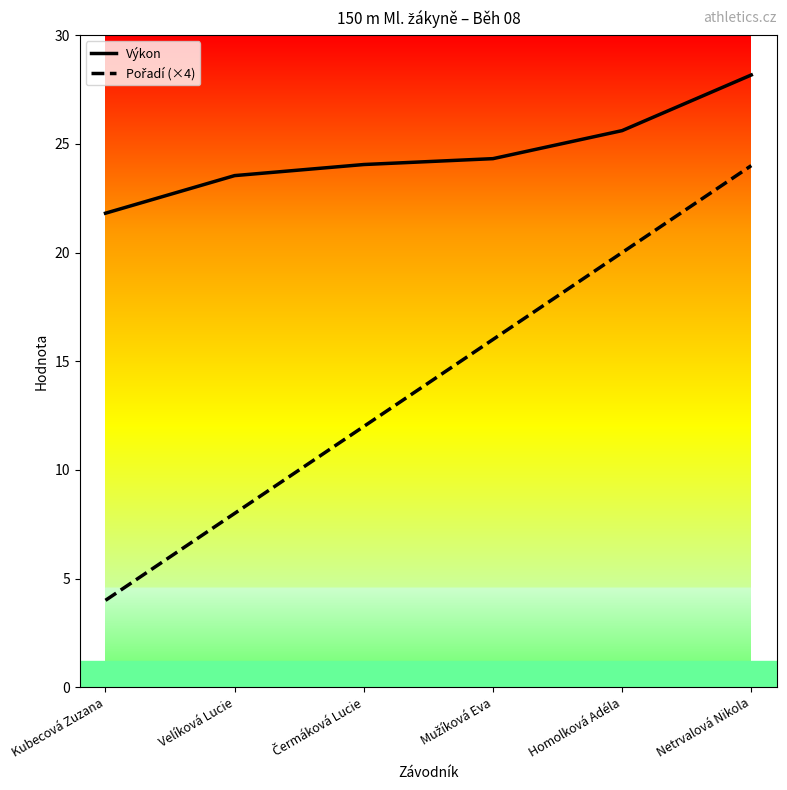

The value of Výkon at Homolková Adéla is 25.6. True or false?

True